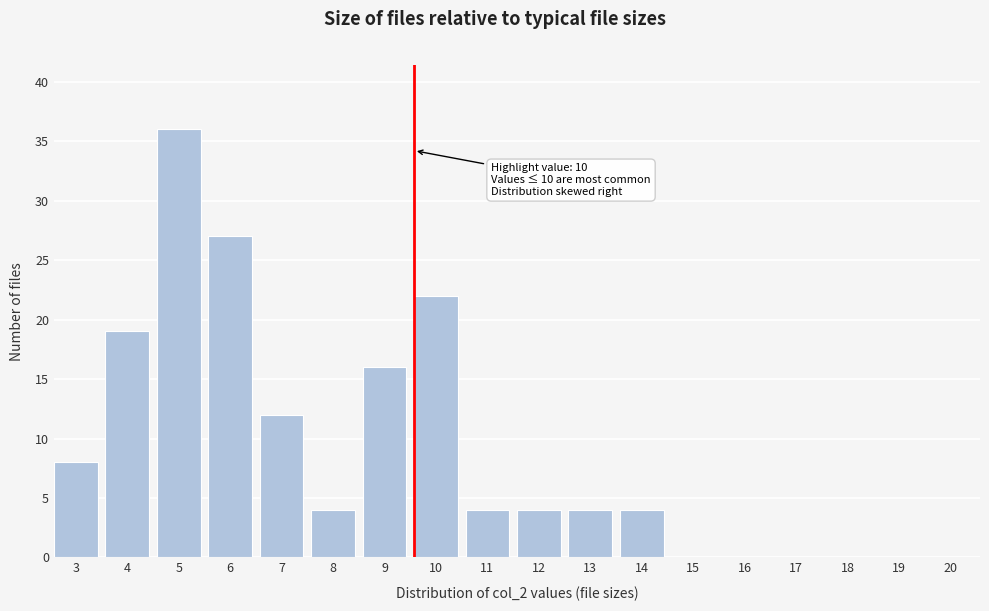

Reading left to right, transcribe all the data shown in this chart.

3=8	4=19	5=36	6=27	7=12	8=4	9=16	10=22	11=4	12=4	13=4	14=4	15=0	16=0	17=0	18=0	19=0	20=0